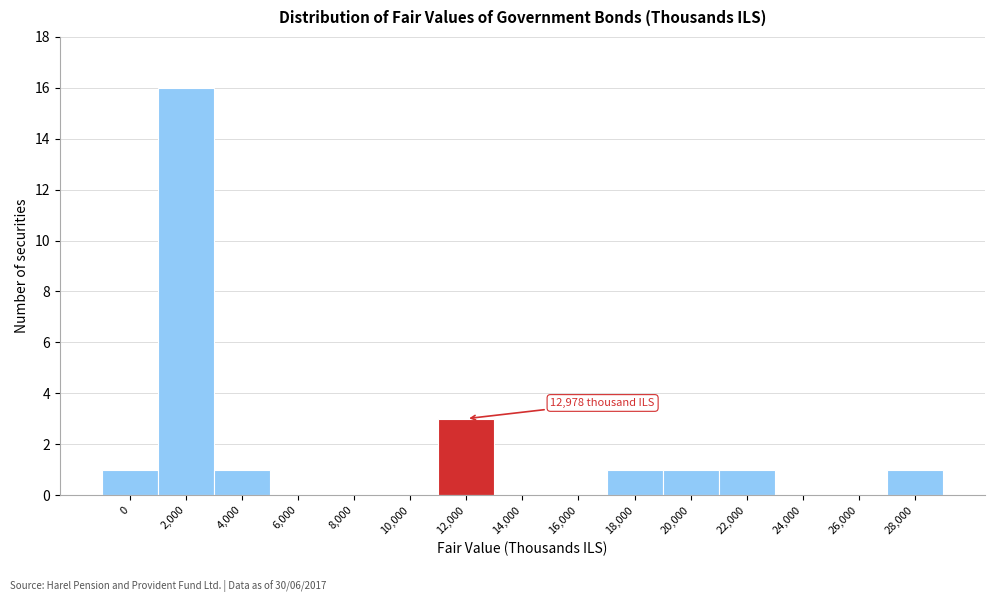

Reading left to right, extract all data points from this chart.

0=1	2,000=16	4,000=1	6,000=0	8,000=0	10,000=0	12,000=3	14,000=0	16,000=0	18,000=1	20,000=1	22,000=1	24,000=0	26,000=0	28,000=1